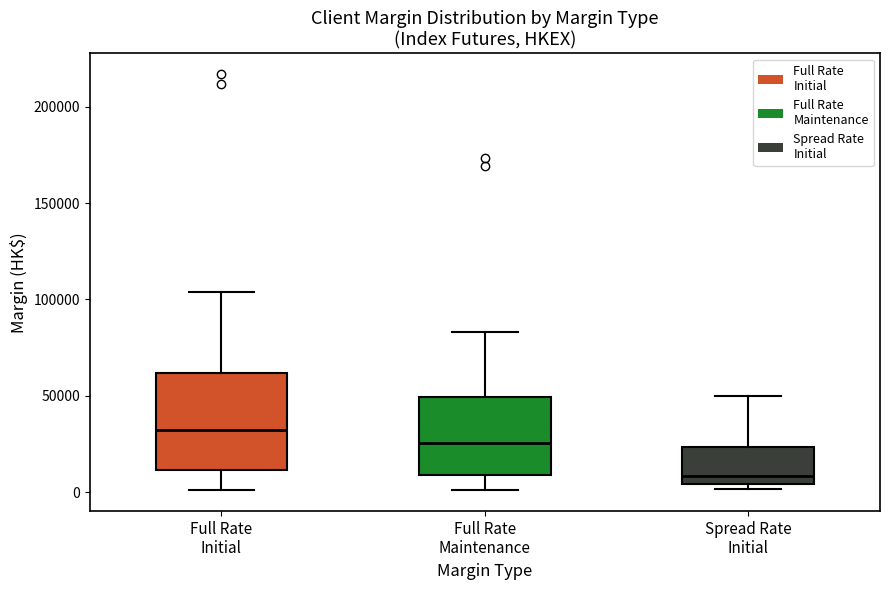

Which box has the highest median line?

Full Rate Initial